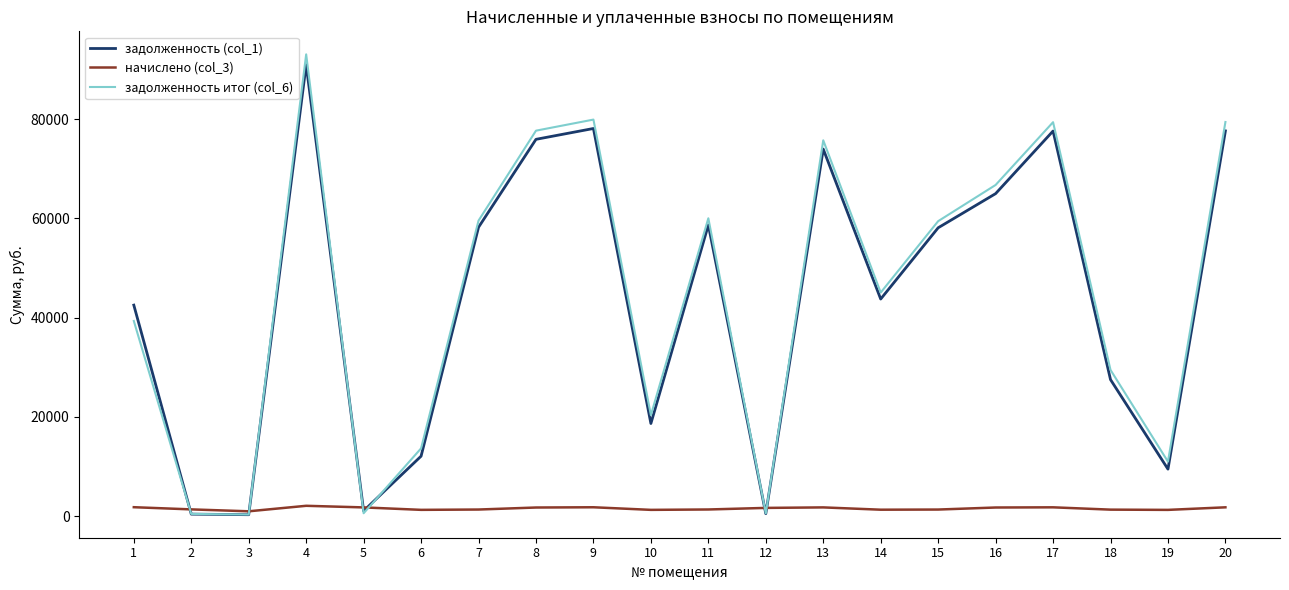

At which category is the sum across all series the highest?

4